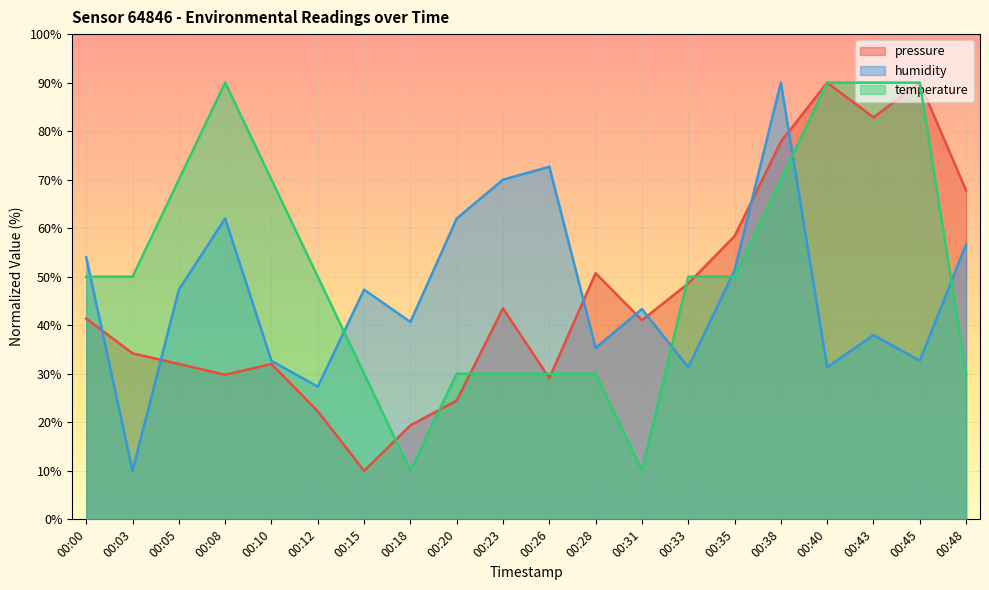

Reading left to right, extract all data points from this chart.

pressure: 00:00=41.4	00:03=34.2	00:05=32.0	00:08=29.8	00:10=32.0	00:12=22.3	00:15=10.0	00:18=19.4	00:20=24.5	00:23=43.5	00:26=29.1	00:28=50.7	00:31=41.0	00:33=48.6	00:35=58.3	00:38=77.8	00:40=90.0	00:43=82.8	00:45=90.0	00:48=67.8
humidity: 00:00=54.0	00:03=10.0	00:05=47.3	00:08=62.0	00:10=32.7	00:12=27.3	00:15=47.3	00:18=40.7	00:20=62.0	00:23=70.0	00:26=72.7	00:28=35.3	00:31=43.3	00:33=31.3	00:35=51.3	00:38=90.0	00:40=31.3	00:43=38.0	00:45=32.7	00:48=56.7
temperature: 00:00=50.0	00:03=50.0	00:05=70.0	00:08=90.0	00:10=70.0	00:12=50.0	00:15=30.0	00:18=10.0	00:20=30.0	00:23=30.0	00:26=30.0	00:28=30.0	00:31=10.0	00:33=50.0	00:35=50.0	00:38=70.0	00:40=90.0	00:43=90.0	00:45=90.0	00:48=30.0